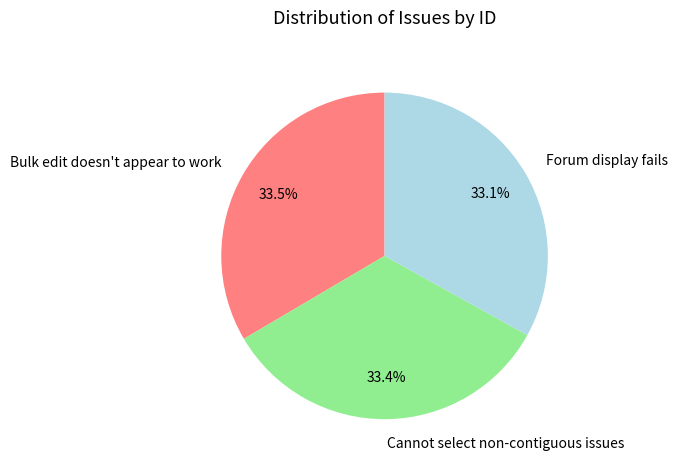

What is the total percentage of Cannot select non-contiguous issues and Forum display fails?

66.5%